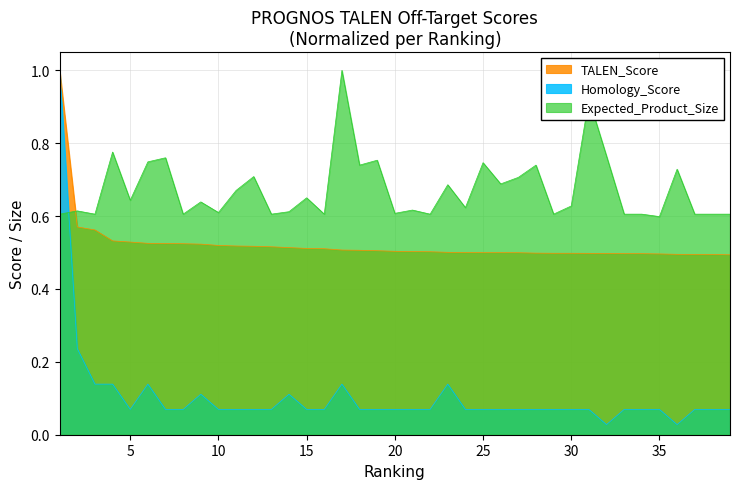

Which category has the highest value across all series?

1